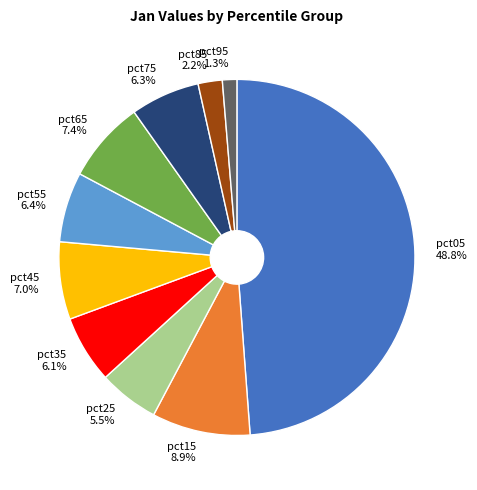

What is the smallest slice in the pie chart?

pct95